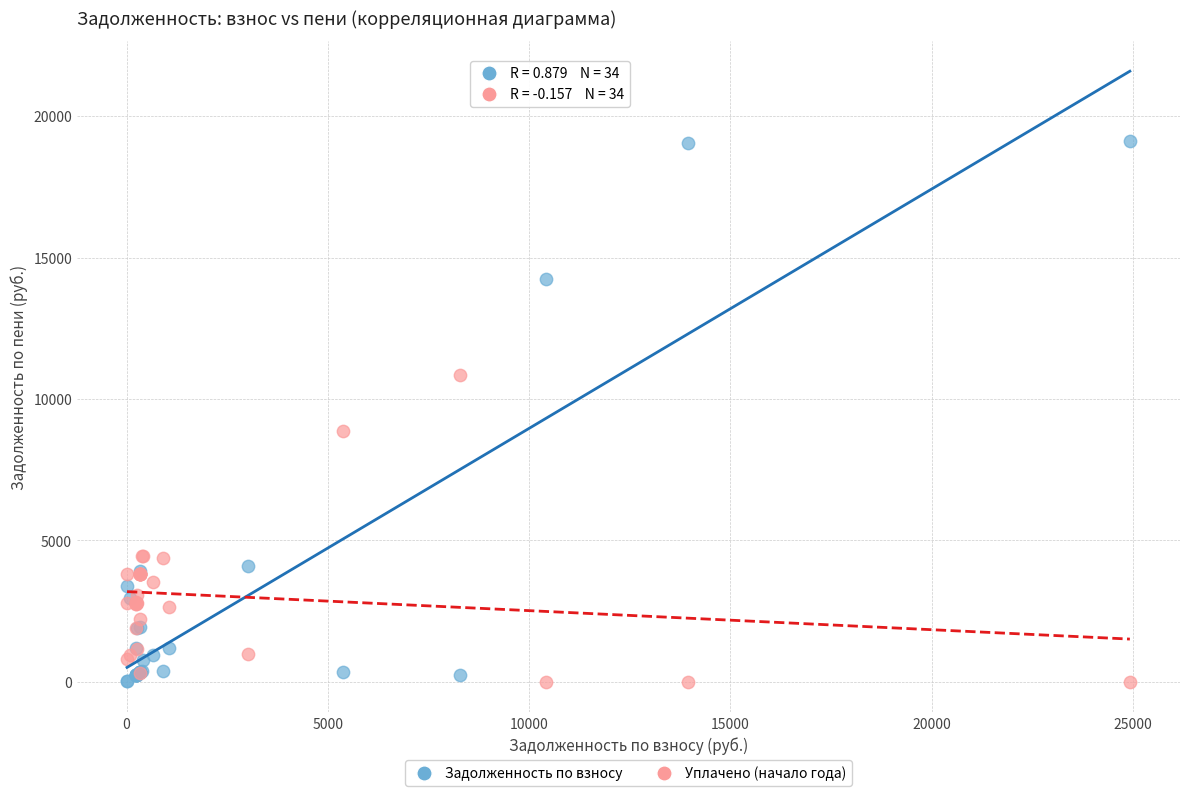

Across all series, what Y value is closest to 9552?

8870.4